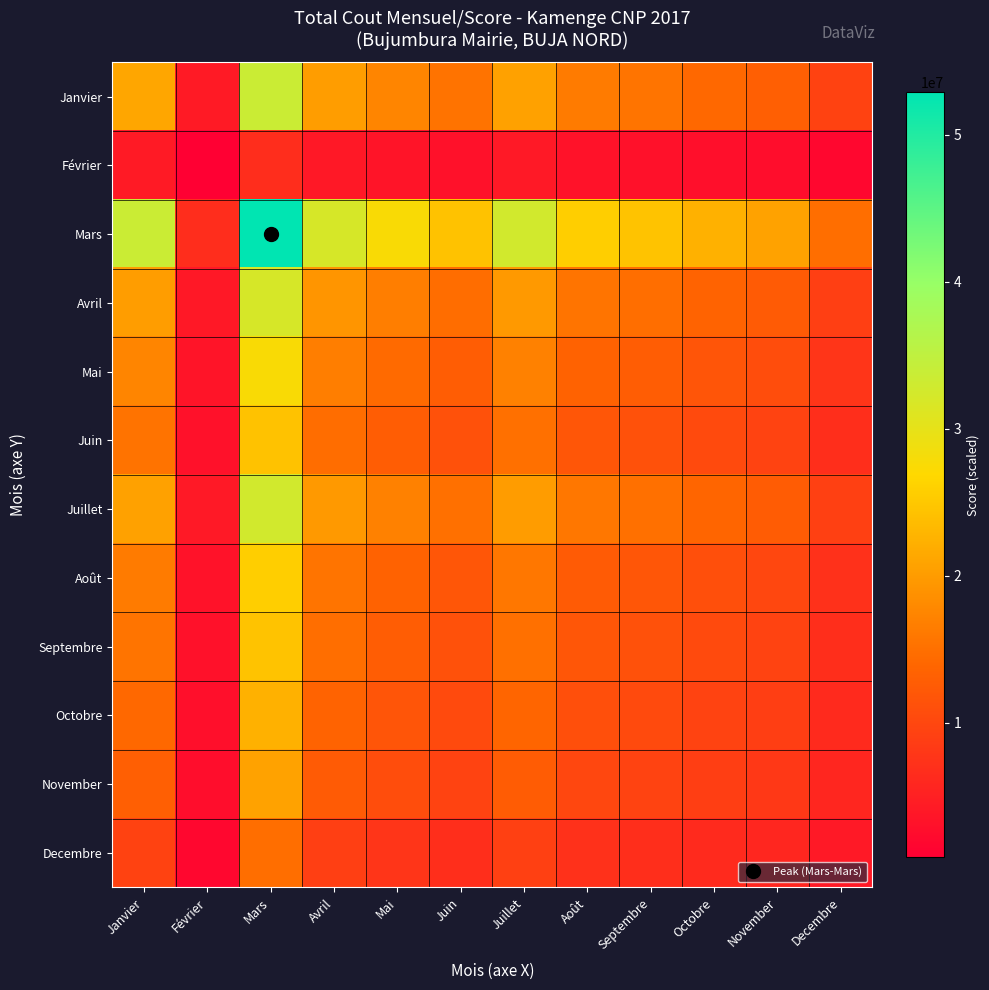

Reading left to right, what are all the values shown in this chart?

Janvier: Janvier=21224426.0	Février=4246899.6	Mars=33505100.0	Avril=20245400.4	Mai=17502925.1	Juin=15464296.8	Juillet=20627571.9	Août=16307190.0	Septembre=15493943.1	Octobre=14231693.7	November=13095061.2	Decembre=9371659.9
Février: Janvier=4246899.6	Février=849783.0	Mars=6704200.0	Avril=4051001.6	Mai=3502246.2	Juin=3094327.1	Juillet=4127472.2	Août=3262985.7	Septembre=3100259.2	Octobre=2847689.5	November=2620255.1	Decembre=1875221.5
Mars: Janvier=33505100.0	Février=6704200.0	Mars=52891500.0	Avril=31959600.0	Mai=27630300.0	Juin=24412100.0	Juillet=32562900.0	Août=25742700.0	Septembre=24458900.0	Octobre=22466300.0	November=20672000.0	Decembre=14794200.0
Avril: Janvier=20245400.4	Février=4051001.6	Mars=31959600.0	Avril=19311534.6	Mai=16695562.3	Juin=14750970.4	Juillet=19676077.6	Août=15554983.2	Septembre=14779249.2	Octobre=13575224.0	November=12491021.3	Decembre=8939370.5
Mai: Janvier=17502925.1	Février=3502246.2	Mars=27630300.0	Avril=16695562.3	Mai=14433954.0	Juin=12752779.7	Juillet=17010723.8	Août=13447879.6	Septembre=12777227.8	Octobre=11736301.8	November=10798967.0	Decembre=7728428.7
Juin: Janvier=15464296.8	Février=3094327.1	Mars=24412100.0	Avril=14750970.4	Mai=12752779.7	Juin=11267417.8	Juillet=15029423.8	Août=11881556.9	Septembre=11289018.3	Octobre=10369332.7	November=9541172.6	Decembre=6828270.9
Juillet: Janvier=20627571.9	Février=4127472.2	Mars=32562900.0	Avril=19676077.6	Mai=17010723.8	Juin=15029423.8	Juillet=20047502.1	Août=15848614.0	Septembre=15058236.5	Octobre=13831482.9	November=12726813.7	Decembre=9108118.6
Août: Janvier=16307190.0	Février=3262985.7	Mars=25742700.0	Avril=15554983.2	Mai=13447879.6	Juin=11881556.9	Juillet=15848614.0	Août=12529170.2	Septembre=11904334.8	Octobre=10934521.1	November=10061221.5	Decembre=7200451.0
Septembre: Janvier=15493943.1	Février=3100259.2	Mars=24458900.0	Avril=14779249.2	Mai=12777227.8	Juin=11289018.3	Juillet=15058236.5	Août=11904334.8	Septembre=11310660.3	Octobre=10389211.6	November=9559463.8	Decembre=6841361.2
Octobre: Janvier=14231693.7	Février=2847689.5	Mars=22466300.0	Avril=13575224.0	Mai=11736301.8	Juin=10369332.7	Juillet=13831482.9	Août=10934521.1	Septembre=10389211.6	Octobre=9542830.8	November=8780680.3	Decembre=6284014.2
November: Janvier=13095061.2	Février=2620255.1	Mars=20672000.0	Avril=12491021.3	Mai=10798967.0	Juin=9541172.6	Juillet=12726813.7	Août=10061221.5	Septembre=9559463.8	Octobre=8780680.3	November=8079400.0	Decembre=5782133.3
Decembre: Janvier=9371659.9	Février=1875221.5	Mars=14794200.0	Avril=8939370.5	Mai=7728428.7	Juin=6828270.9	Juillet=9108118.6	Août=7200451.0	Septembre=6841361.2	Octobre=6284014.2	November=5782133.3	Decembre=4138062.9